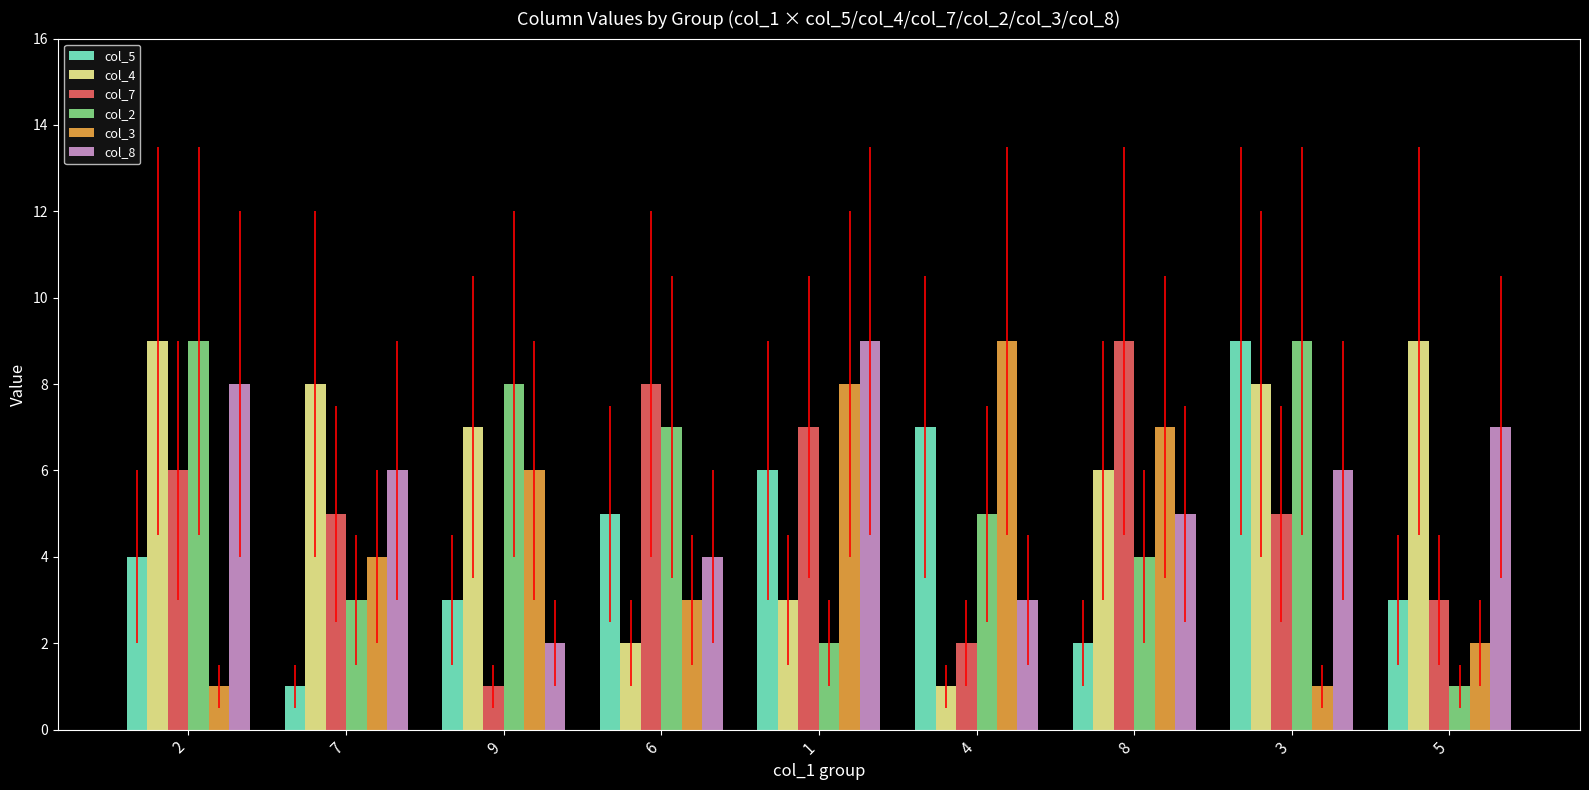

Reading left to right, what are all the values shown in this chart?

col_5: 2=4	7=1	9=3	6=5	1=6	4=7	8=2	3=9	5=3
col_4: 2=9	7=8	9=7	6=2	1=3	4=1	8=6	3=8	5=9
col_7: 2=6	7=5	9=1	6=8	1=7	4=2	8=9	3=5	5=3
col_2: 2=9	7=3	9=8	6=7	1=2	4=5	8=4	3=9	5=1
col_3: 2=1	7=4	9=6	6=3	1=8	4=9	8=7	3=1	5=2
col_8: 2=8	7=6	9=2	6=4	1=9	4=3	8=5	3=6	5=7